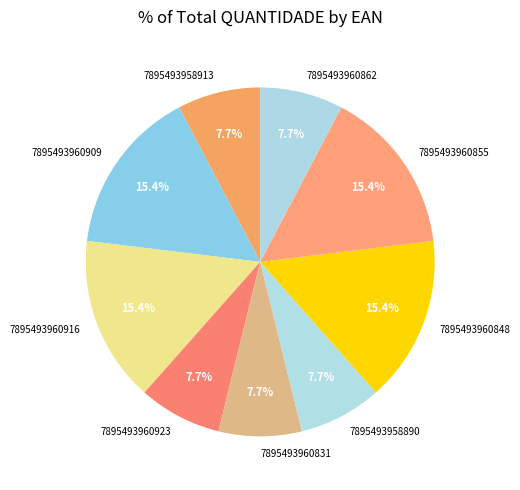

Is 7895493960855 the majority of the pie?

No